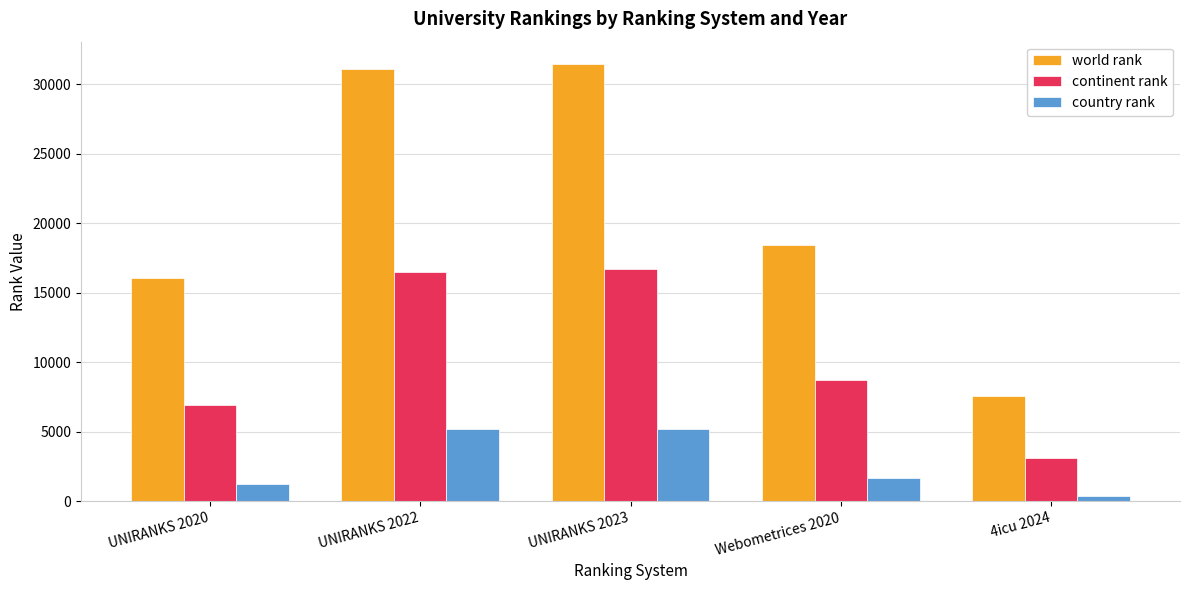

What is the greatest value displayed?

31507